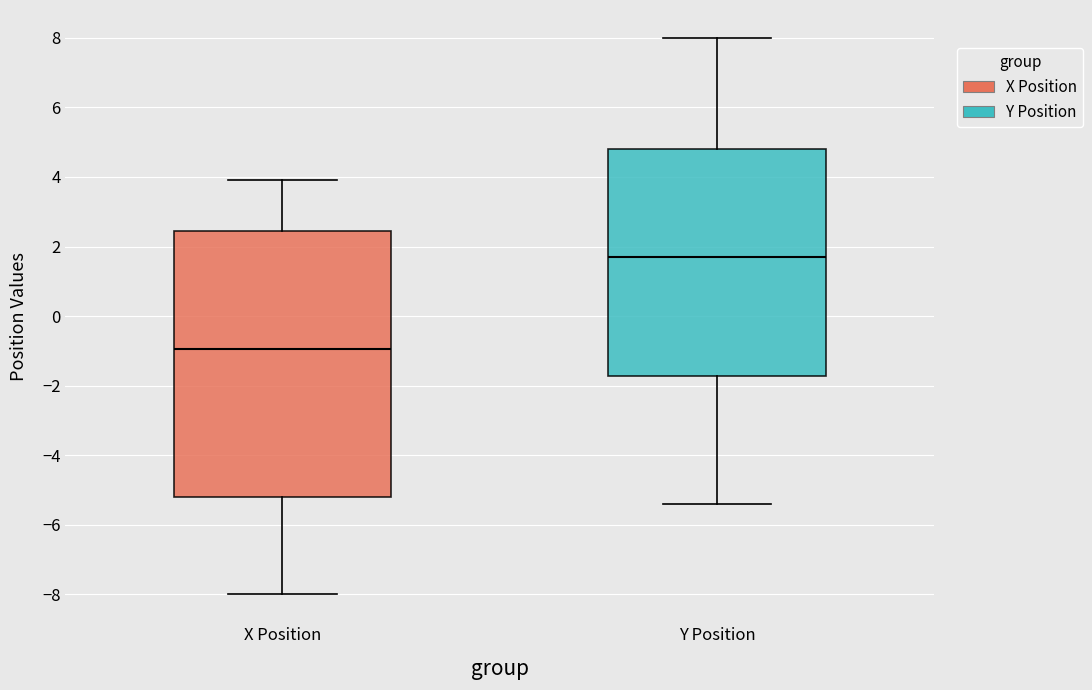

Reading left to right, transcribe this box plot: for each box, give where its median line is, the range the box spans, and where its two whiskers end, as read against the y-axis. The values are not printed on the chart, so give them approximately, as read against the axis.

X Position: median -1.0, box -5.2 to 2.4, whiskers -8.0 to 4.0
Y Position: median 1.8, box -1.8 to 4.8, whiskers -5.4 to 8.0